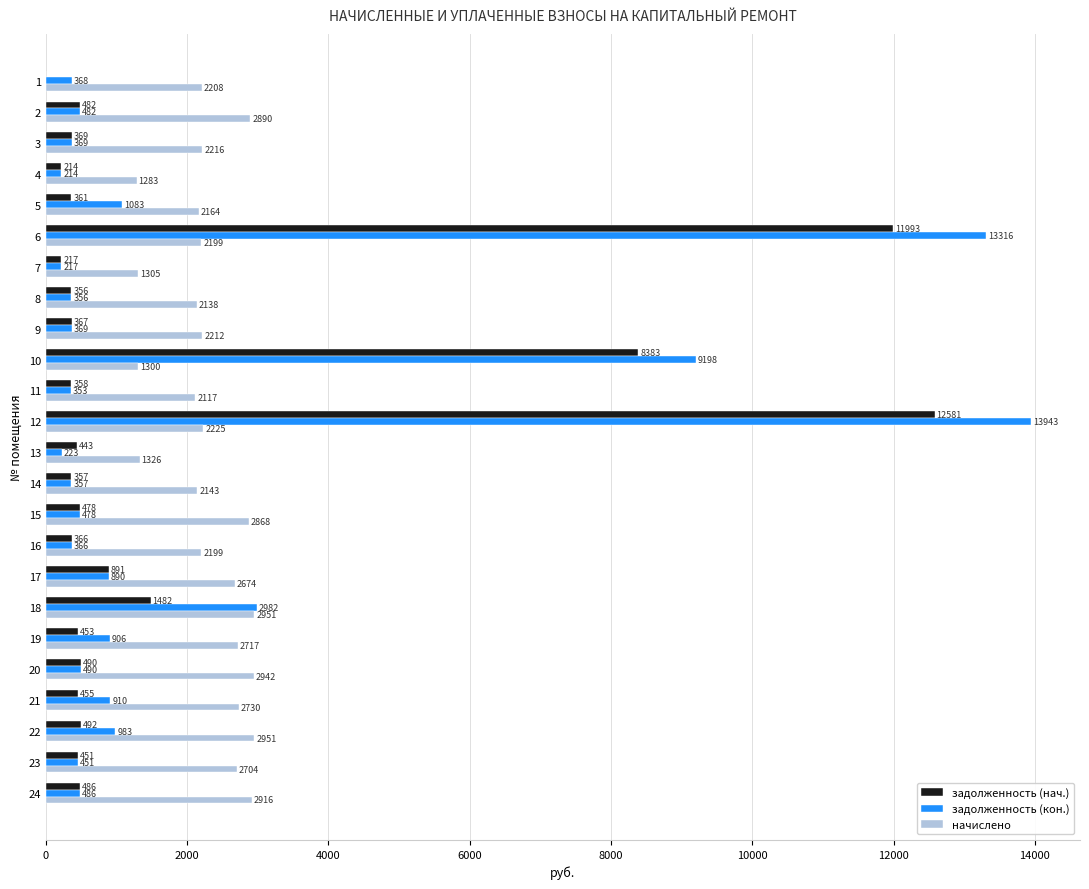

At which category is the sum across all series the highest?

12